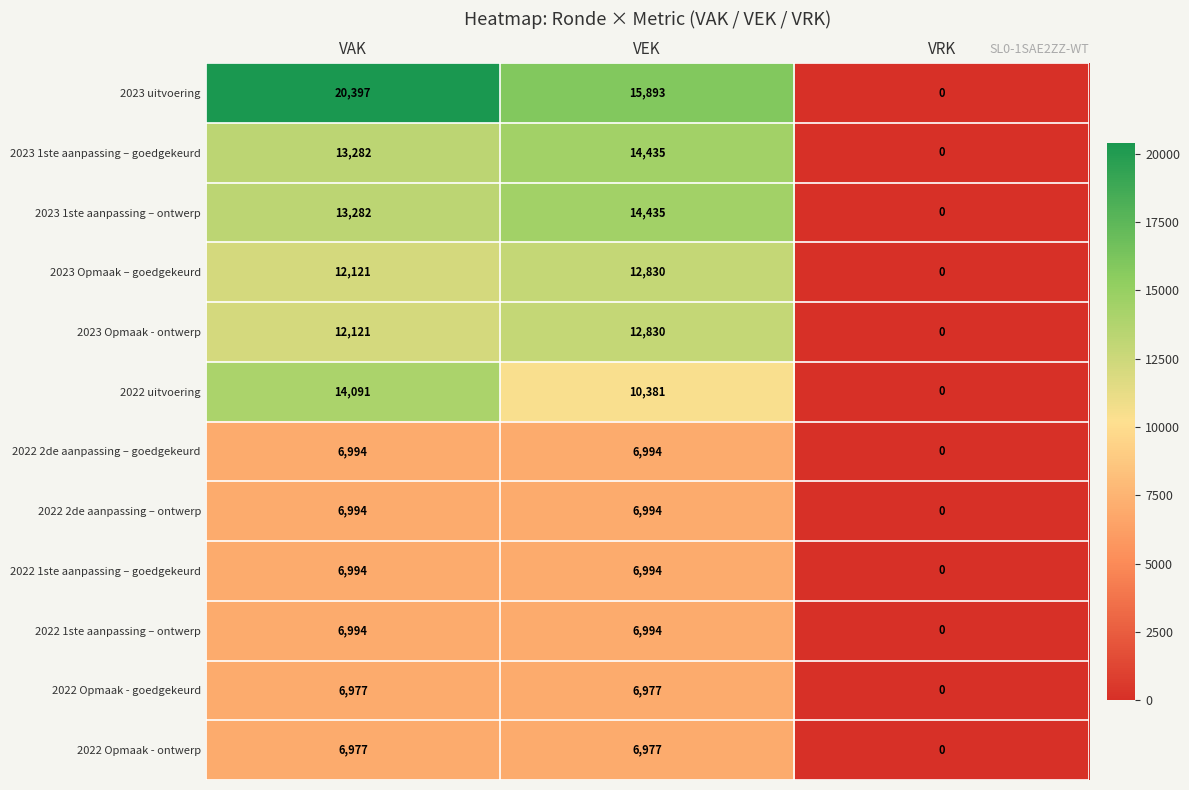

Which label corresponds to the smallest value in the chart?

VRK